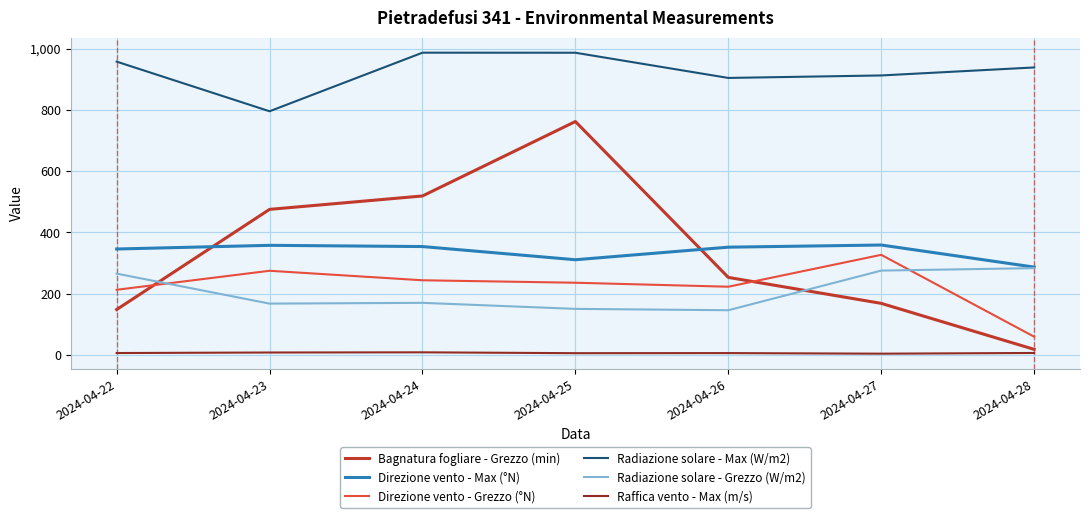

Is the value of Raffica vento - Max (m/s) at 2024-04-27 greater than the value of Radiazione solare - Grezzo (W/m2) at 2024-04-25?

No